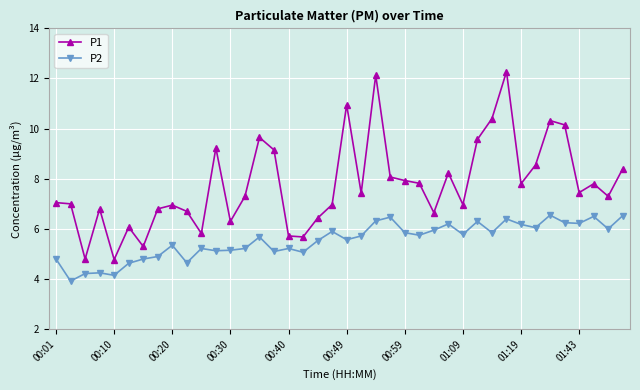

What is the highest value of the P1 series?

12.3